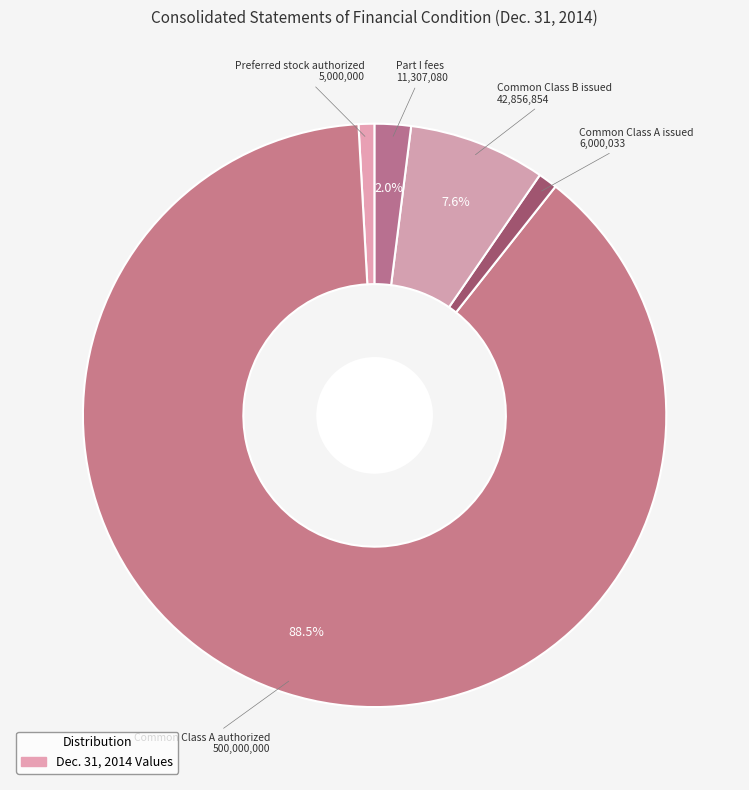

Which slice is the smallest?

Preferred stock authorized